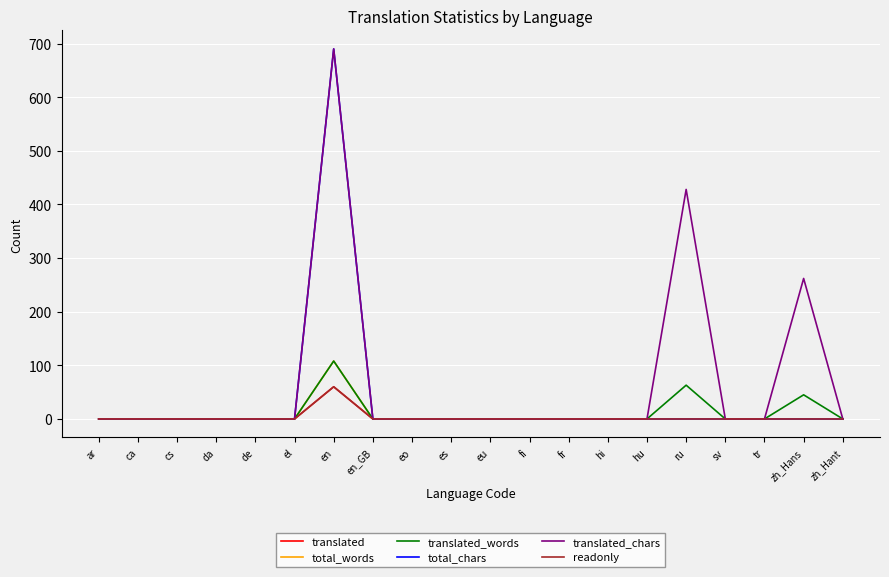

What is the sum of all translated values?

60